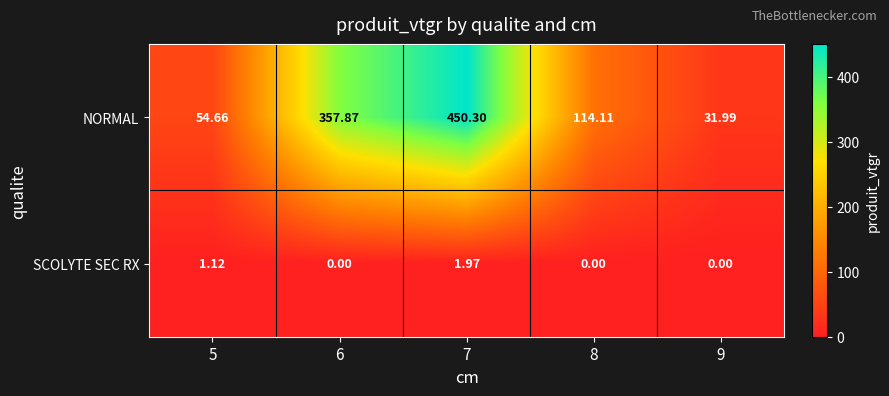

Is the value of SCOLYTE SEC RX at 5 greater than the value of NORMAL at 9?

No